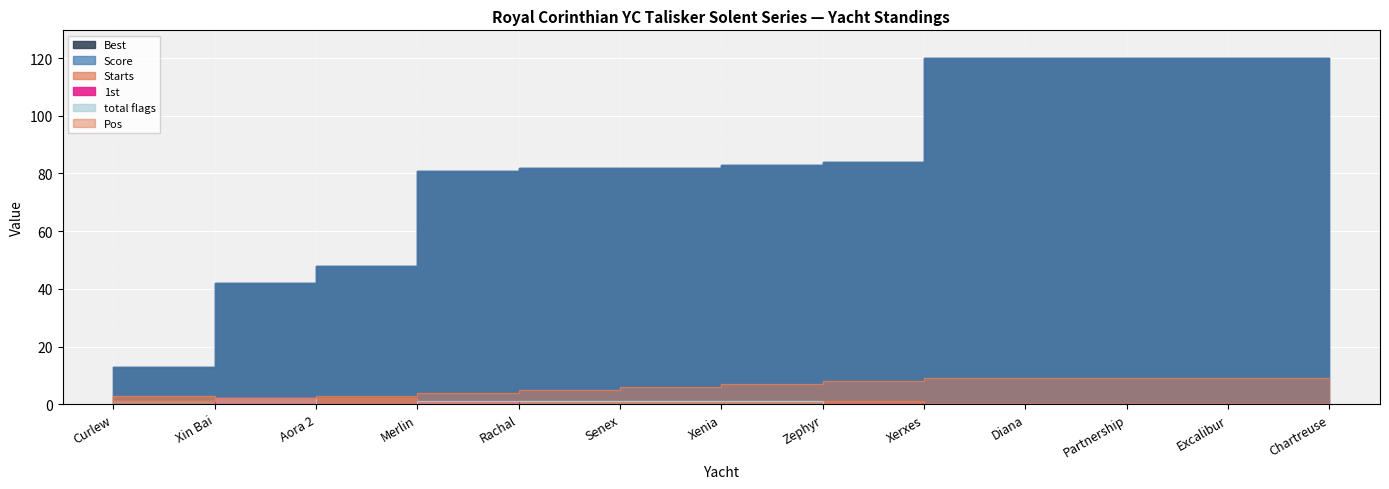

The Pos series shows 7 at Xenia. True or false?

True